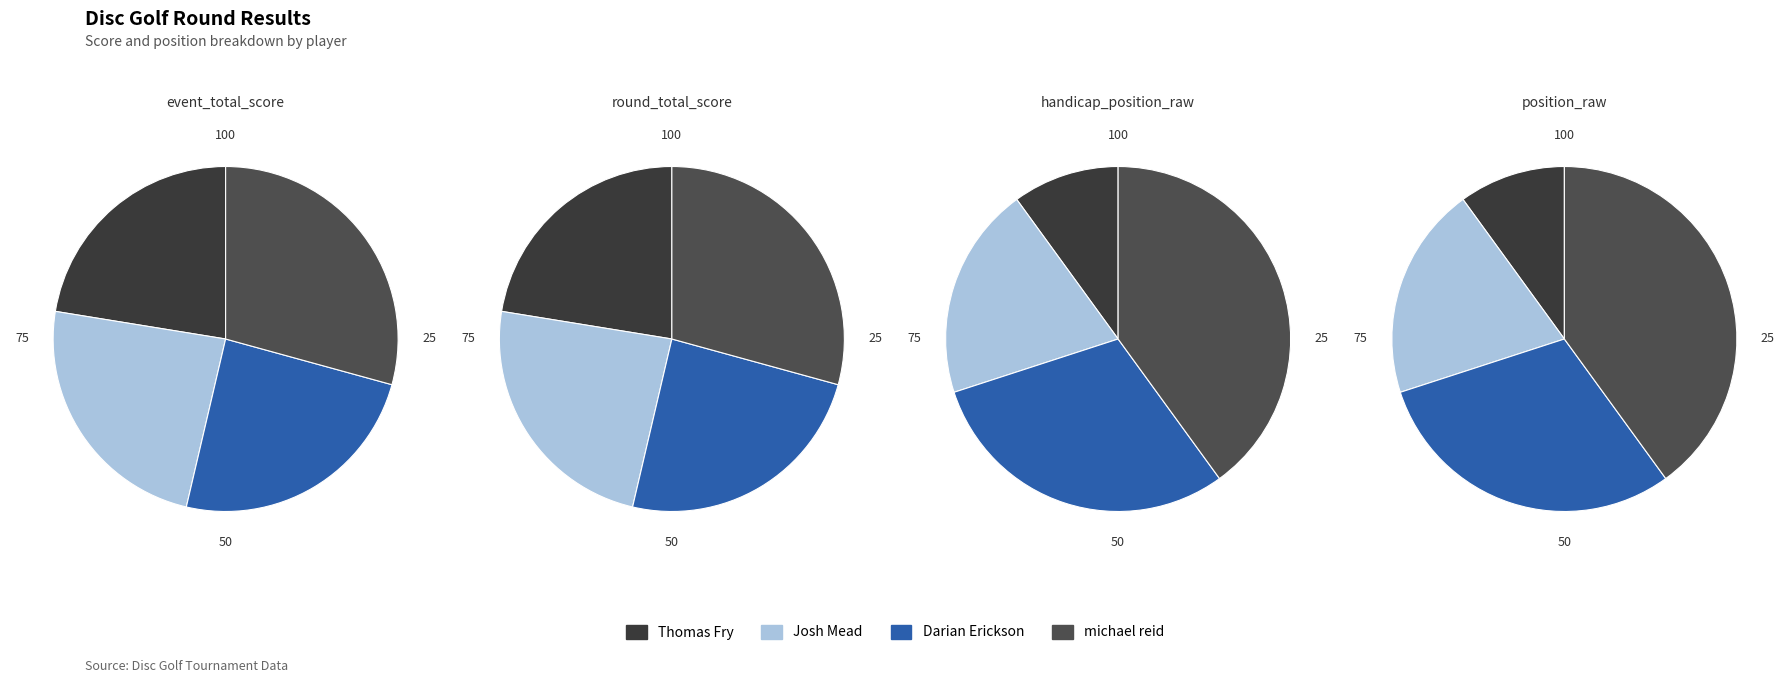

The Darian Erickson slice represents 30% of the pie. True or false?

True